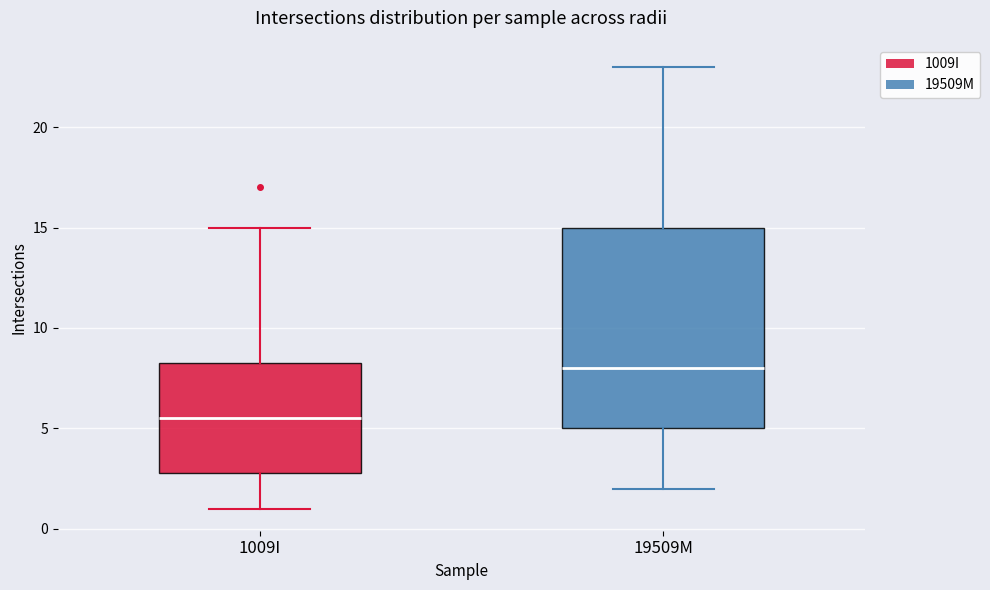

Which box has the lowest median line?

1009I